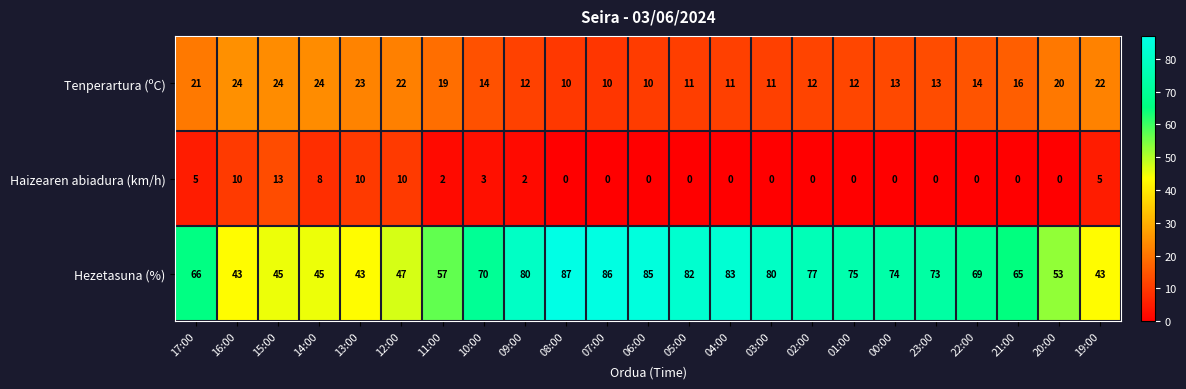

How many data points in Tenperartura (ºC) are less than 14?

11